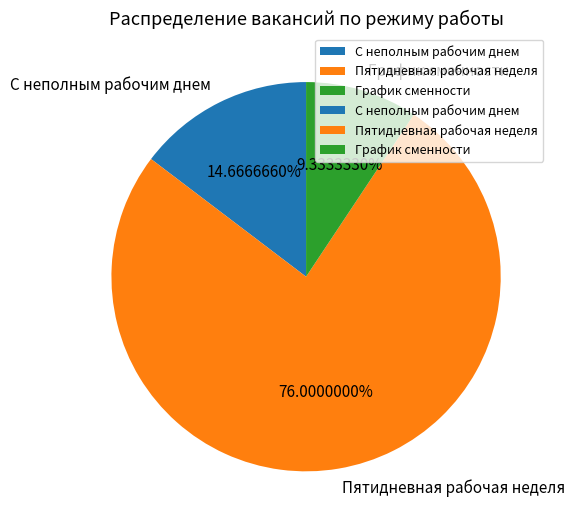

Which category accounts for the majority?

Пятидневная рабочая неделя